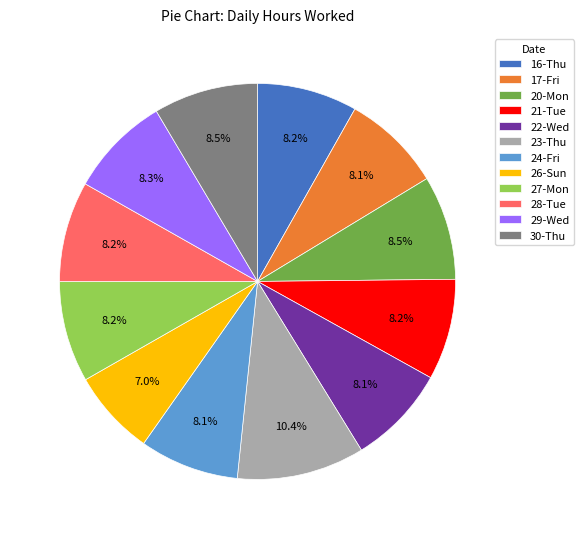

How many slices are in this pie chart?

12